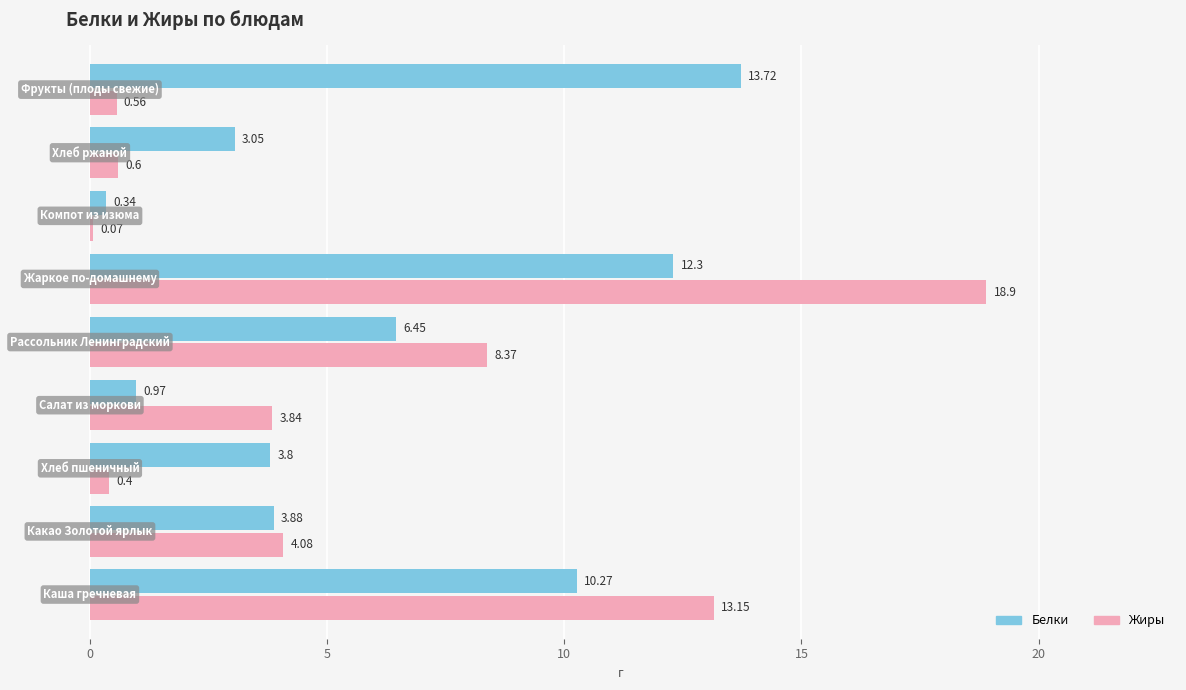

What are all the series names shown in the legend?

Белки, Жиры